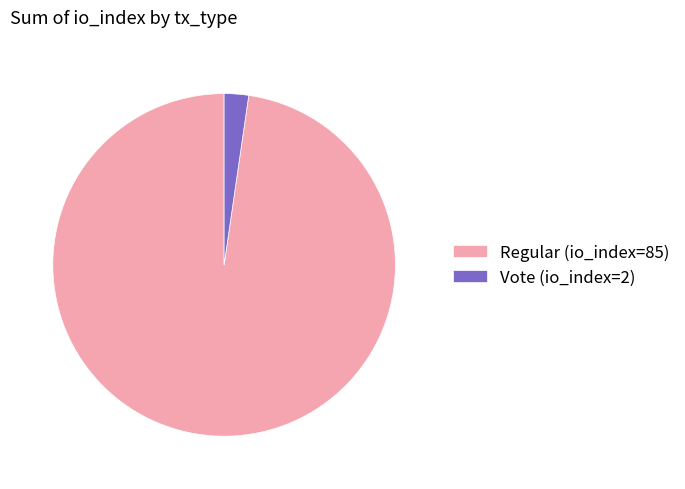

Does any single category account for the majority?

Yes